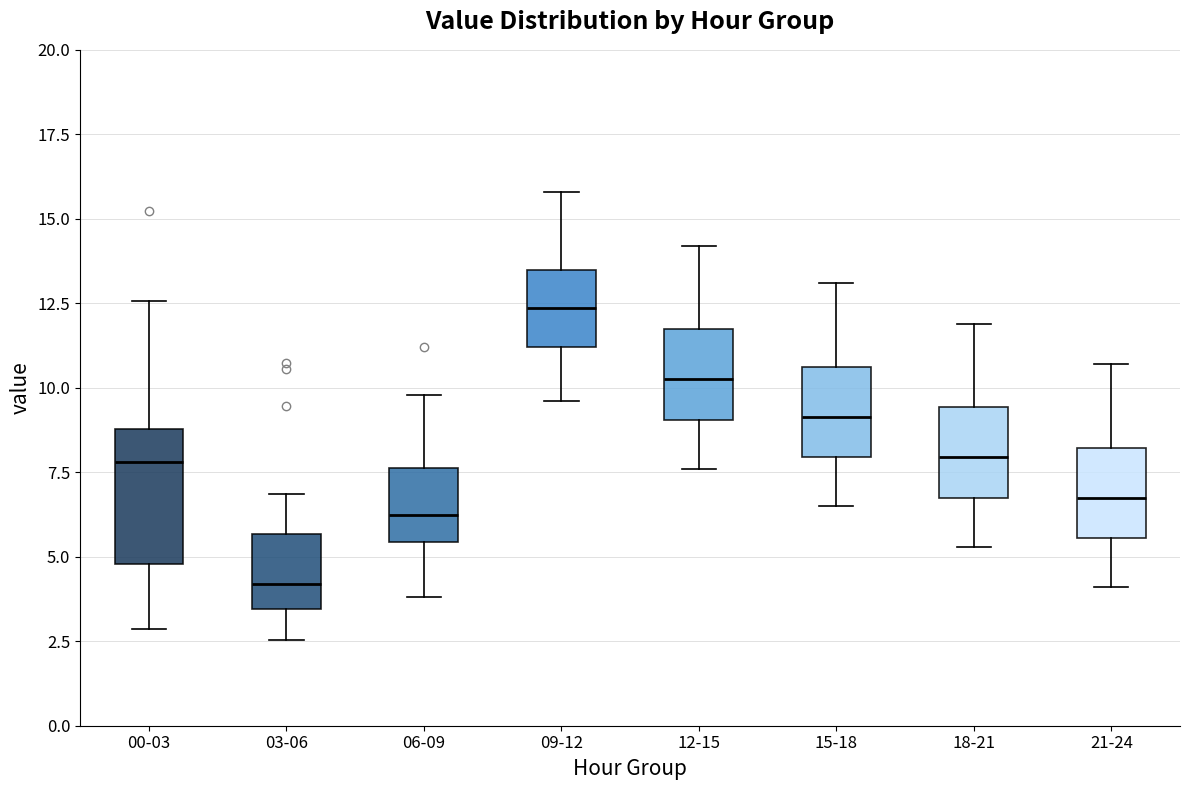

Which box is the tallest, from its lower edge to its upper edge?

00-03